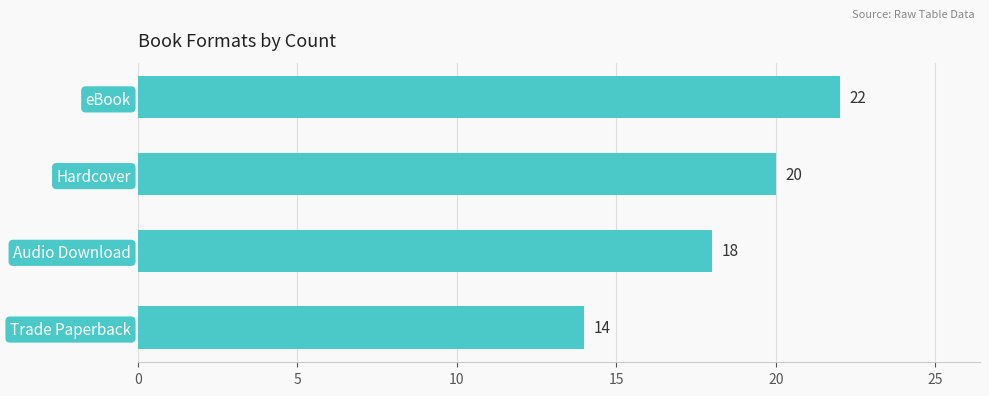

At which category does the chart reach its minimum across all series?

Trade Paperback